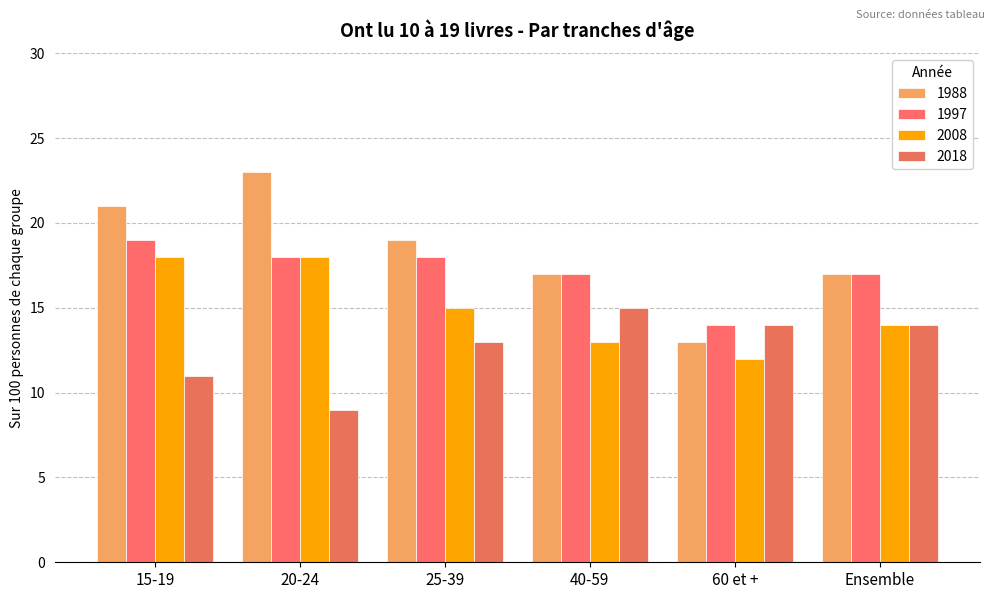

Rank the series by their average value, from highest to lowest.

1988, 1997, 2008, 2018